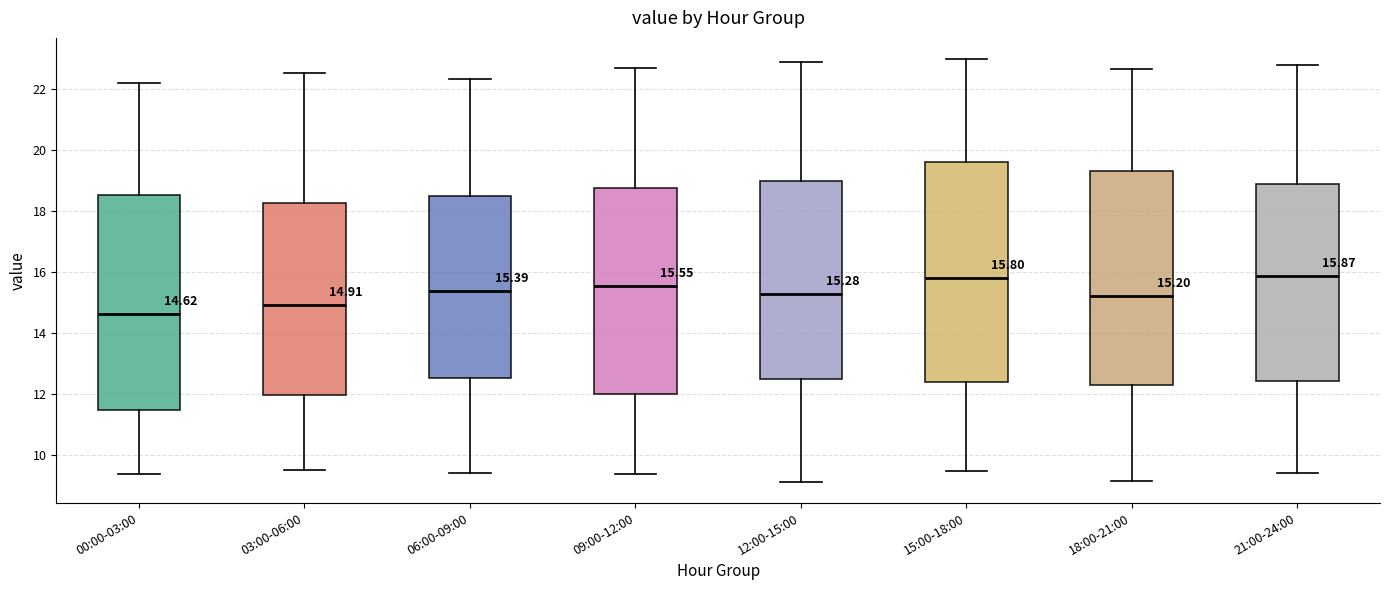

Which box's median line is the lowest?

00:00-03:00